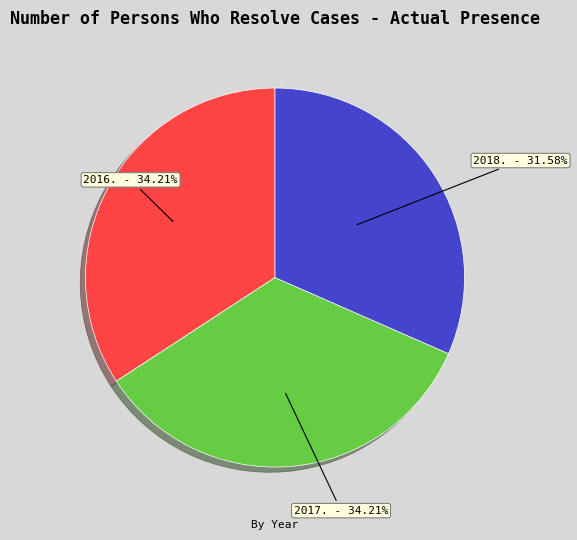

What percentage is NOT represented by 2017.?

65.8%